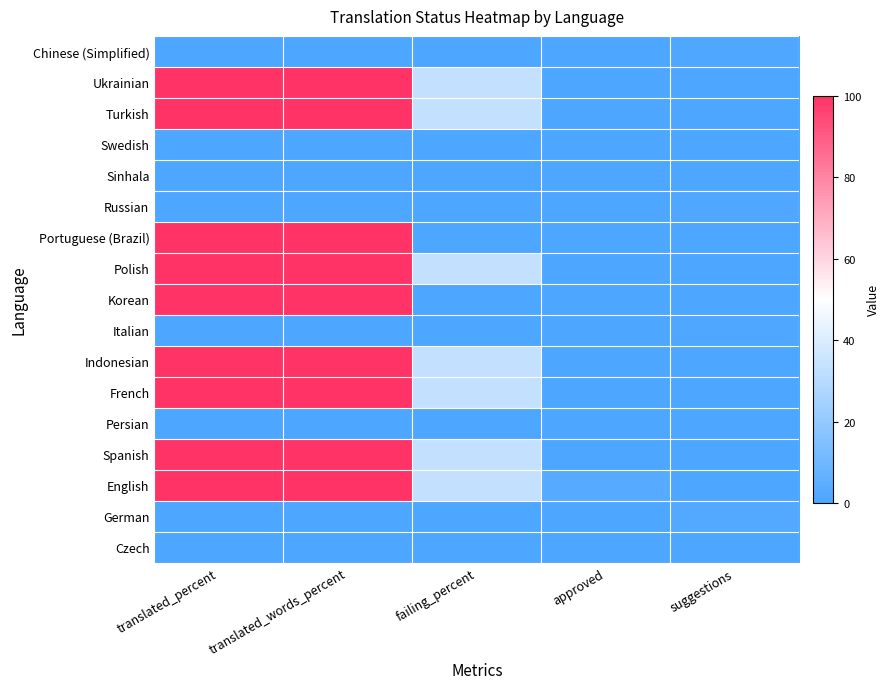

How many series are shown in this chart?

17